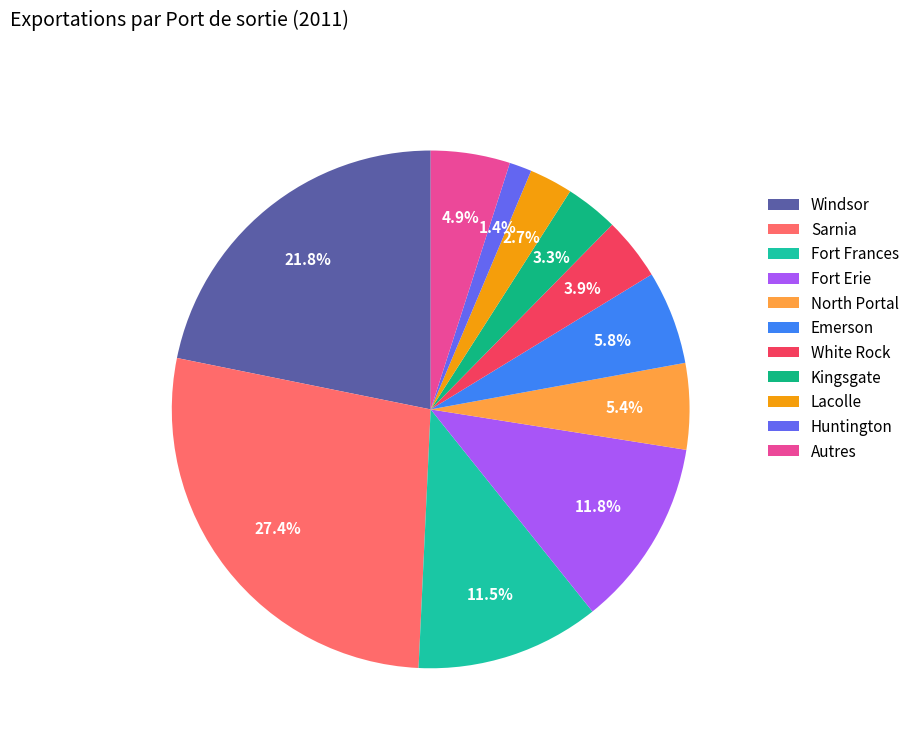

What portion of the pie excludes Windsor?

78.2%